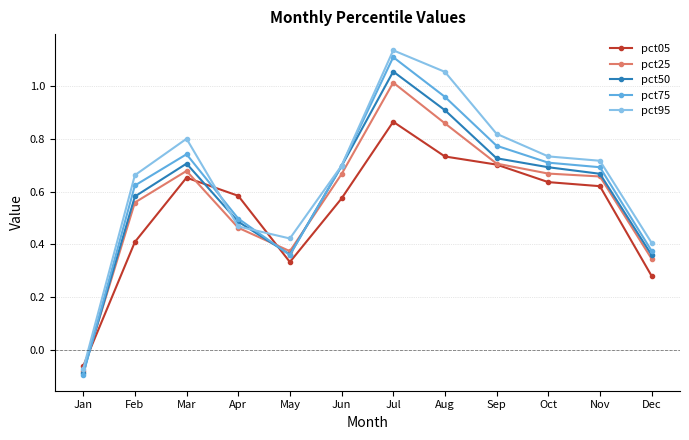

How many values in pct05 are above zero?

11